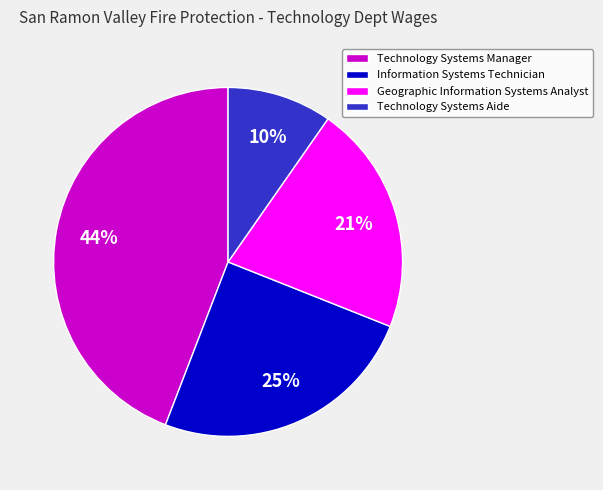

Between Geographic Information Systems Analyst and Information Systems Technician, which is larger?

Information Systems Technician